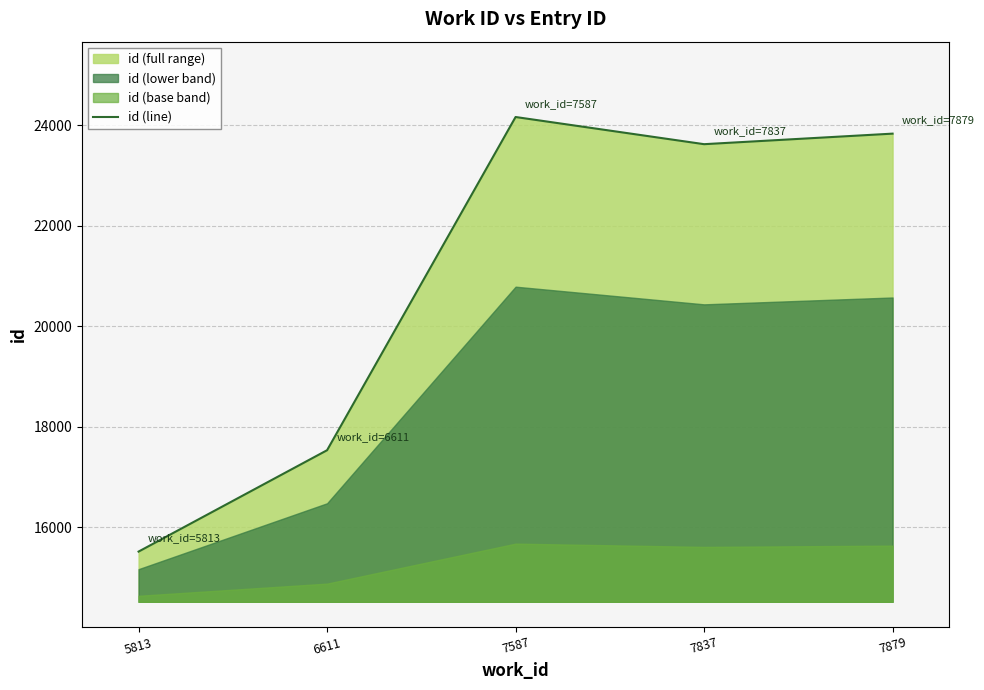

Rank the categories by value from lowest to highest.

5813, 6611, 7837, 7879, 7587